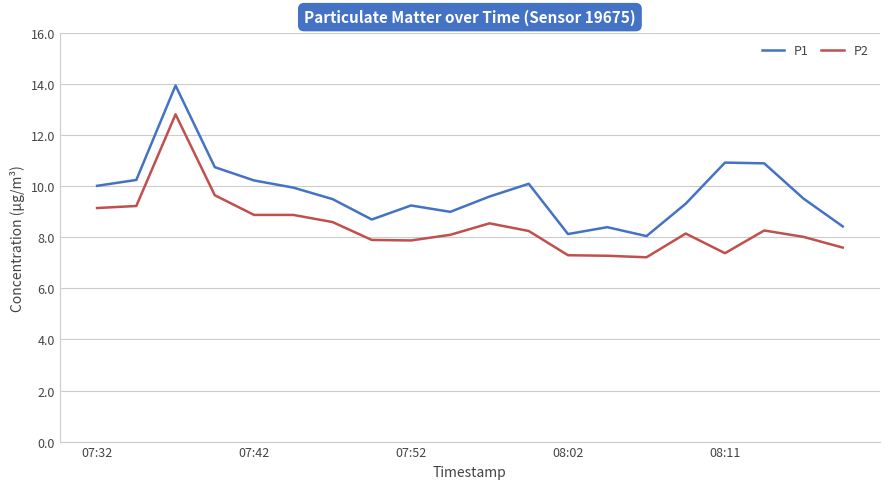

List the series in order of their peak value, lowest first.

P2, P1